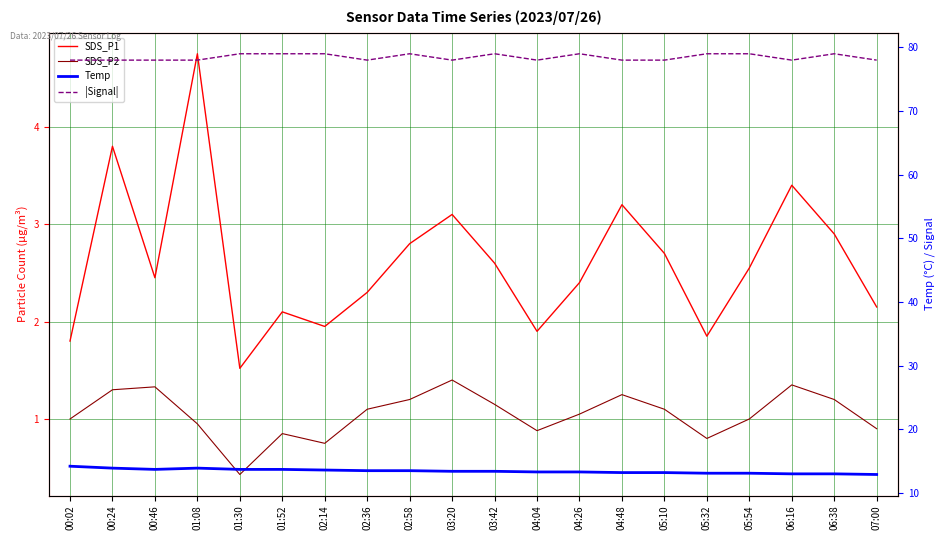

What is the label of the 6th point from the left?

01:52